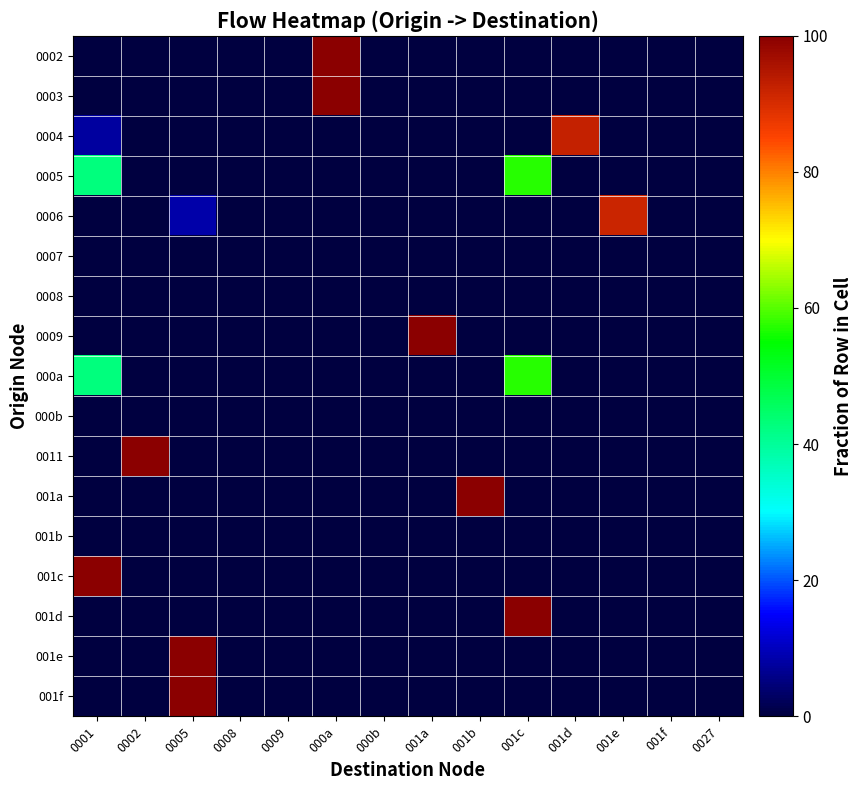

What is the greatest value displayed?

100.0